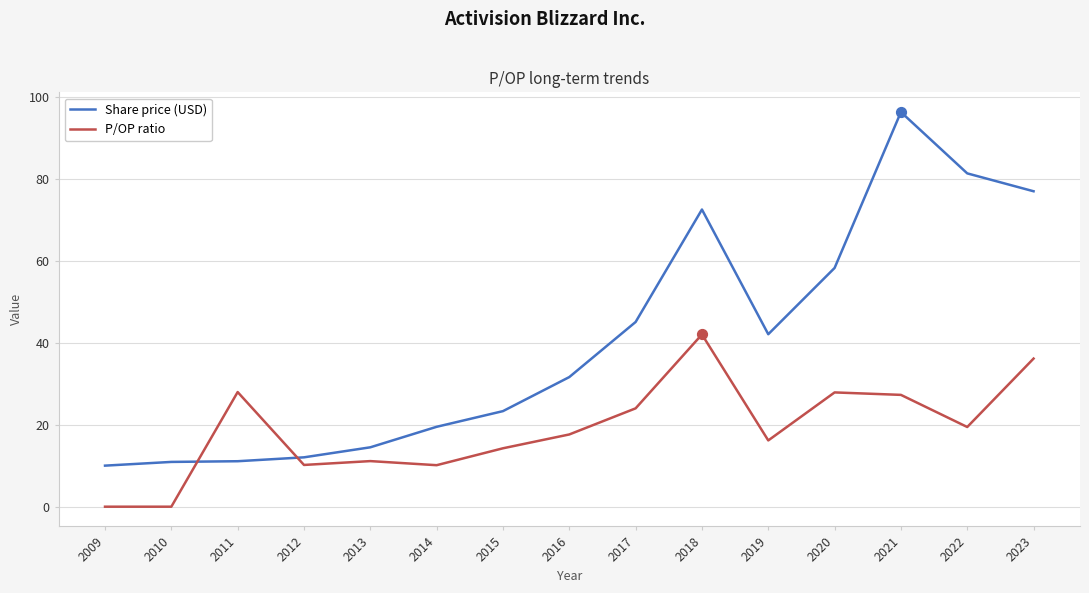

Which series changed the most between 2013 and 2019?

Share price (USD)